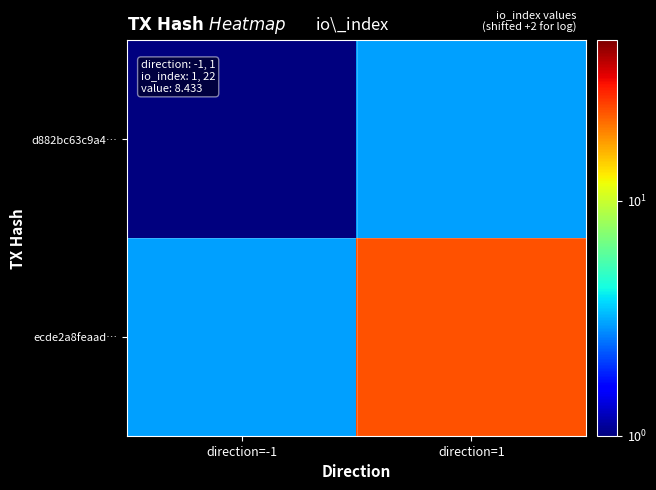

How many data points does each series have?

2